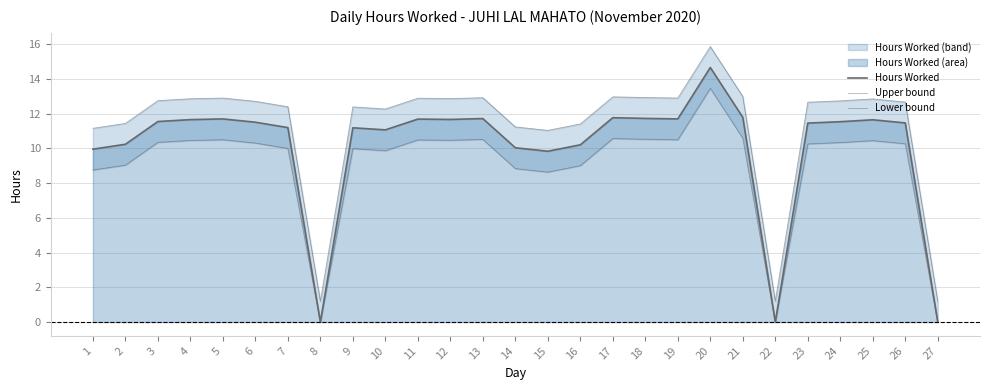

Reading left to right, transcribe all the data shown in this chart.

Hours Worked: 9.9	10.2	11.5	11.7	11.7	11.5	11.2	0.0	11.2	11.1	11.7	11.7	11.7	10.0	9.8	10.2	11.8	11.7	11.7	14.7	11.8	0.0	11.4	11.5	11.6	11.5	0.0
Upper bound: 11.1	11.4	12.7	12.8	12.9	12.7	12.4	1.2	12.4	12.3	12.9	12.9	12.9	11.2	11.0	11.4	13.0	12.9	12.9	15.8	13.0	1.2	12.6	12.7	12.8	12.7	1.2
Lower bound: 8.8	9.0	10.3	10.5	10.5	10.3	10.0	0.0	10.0	9.9	10.5	10.5	10.5	8.8	8.6	9.0	10.6	10.5	10.5	13.5	10.6	0.0	10.2	10.3	10.4	10.3	0.0